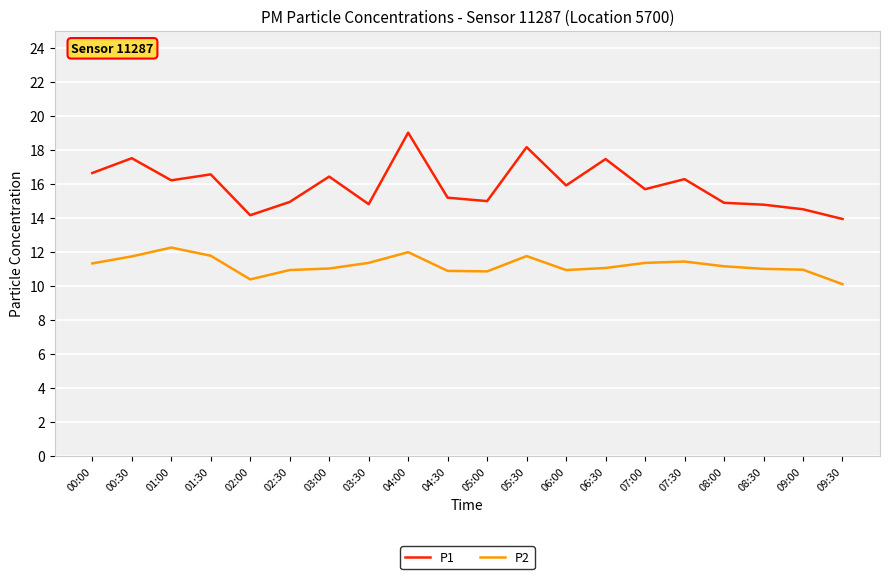

What position from the right is 06:30?

7